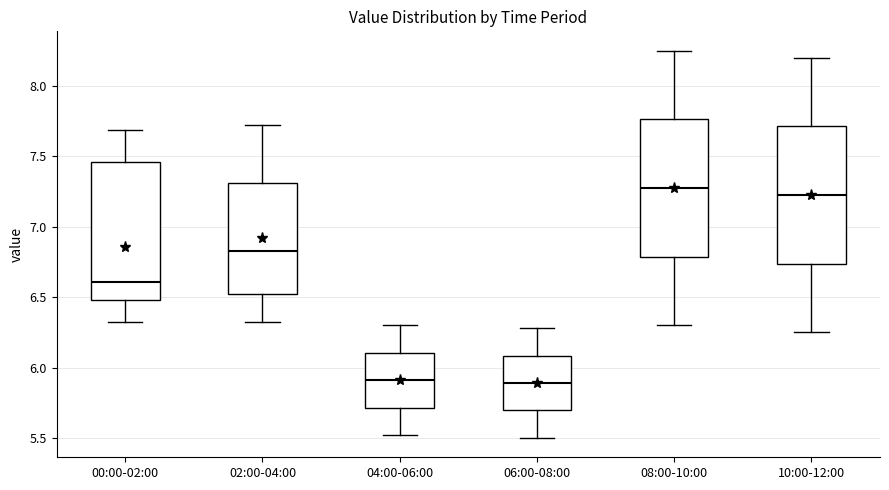

Where does the upper whisker of the box for 02:00-04:00 end on the y-axis? The values are not printed on the chart, so give them approximately, as read against the axis.

7.70